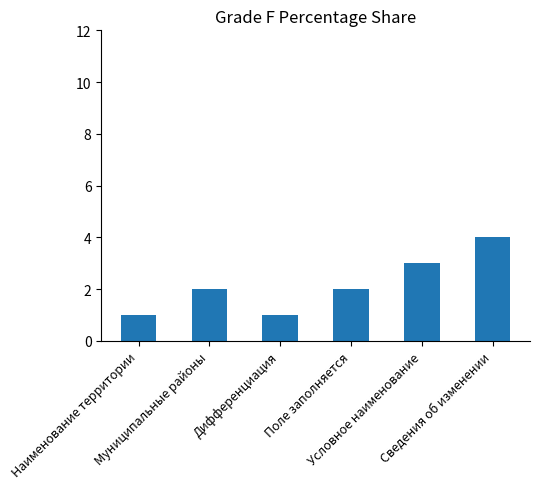

How many categories are shown in the chart?

6